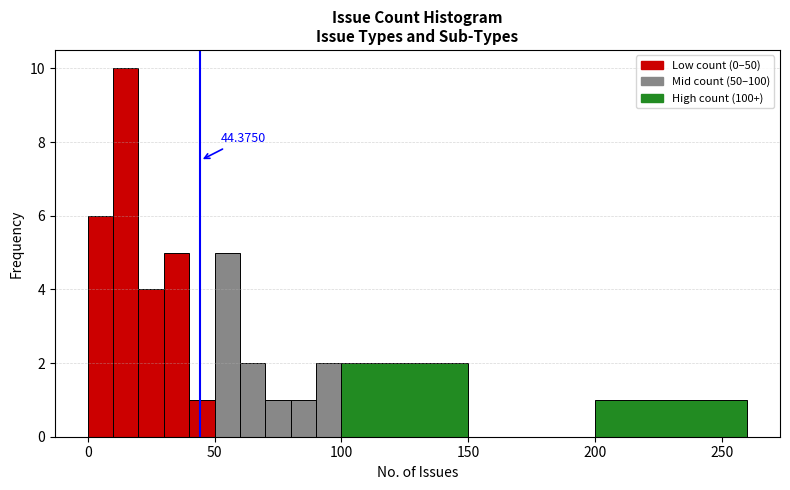

Around what value on the x-axis is the tallest bar? Give the approximate position of its centre, as read against the axis.

15